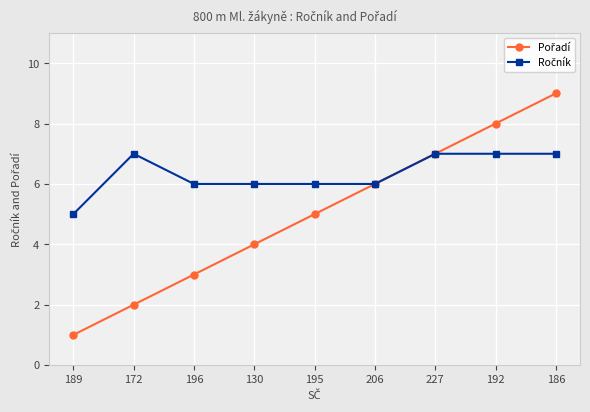

What is the total value across all series at 192?

15